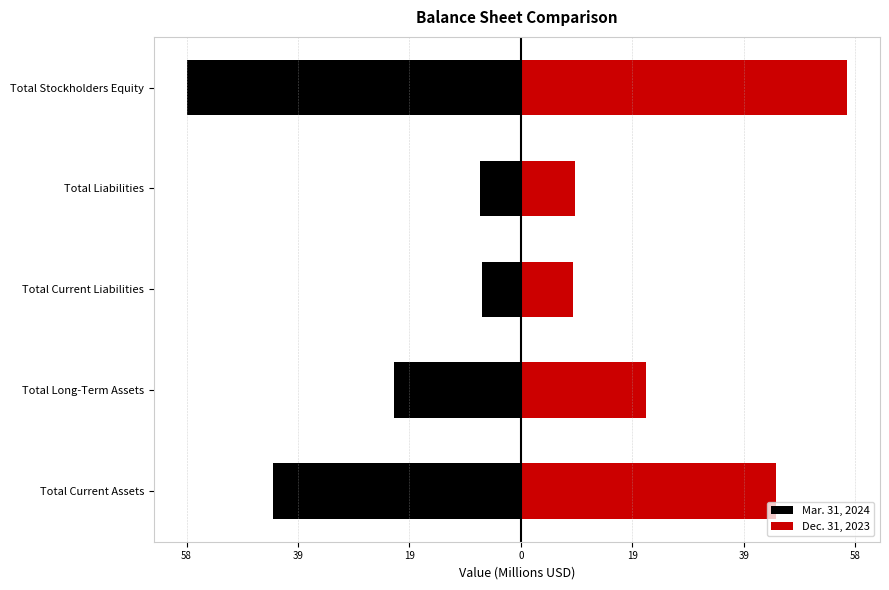

Reading left to right, list all the values displayed in this chart.

Mar. 31, 2024: -43.3	-22.1	-6.8	-7.1	-58.3
Dec. 31, 2023: 44.5	21.8	9.1	9.5	56.8